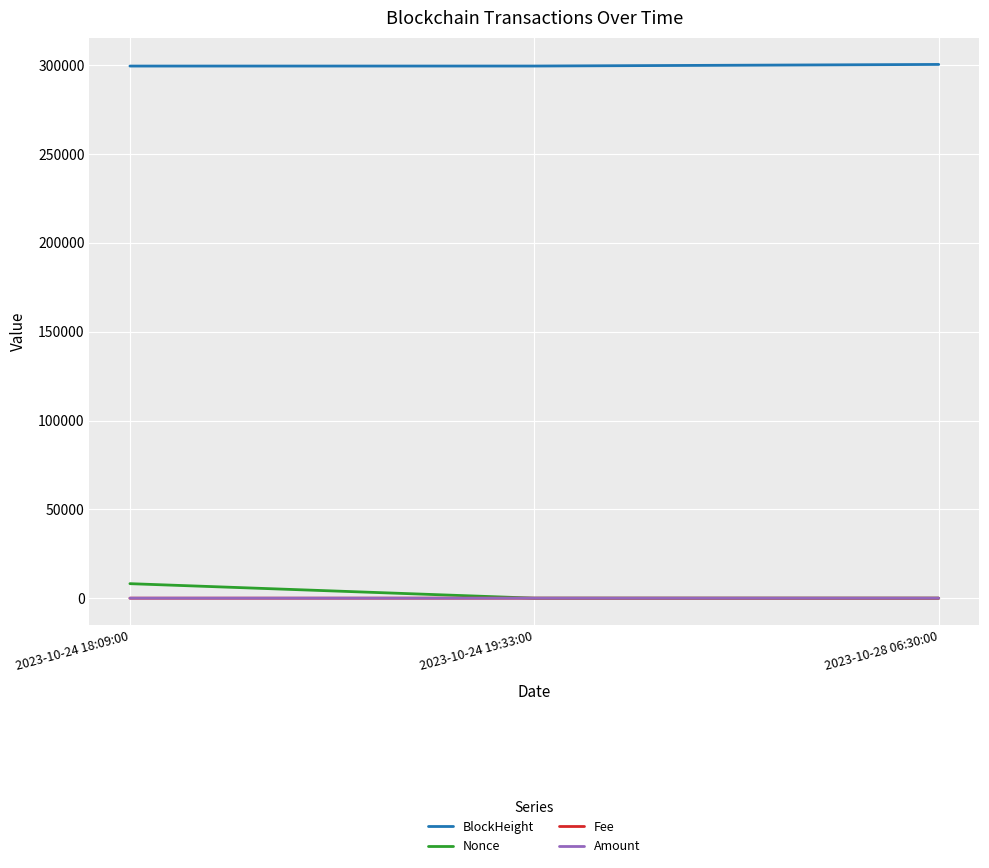

What is the average value of the Amount series?

12.8